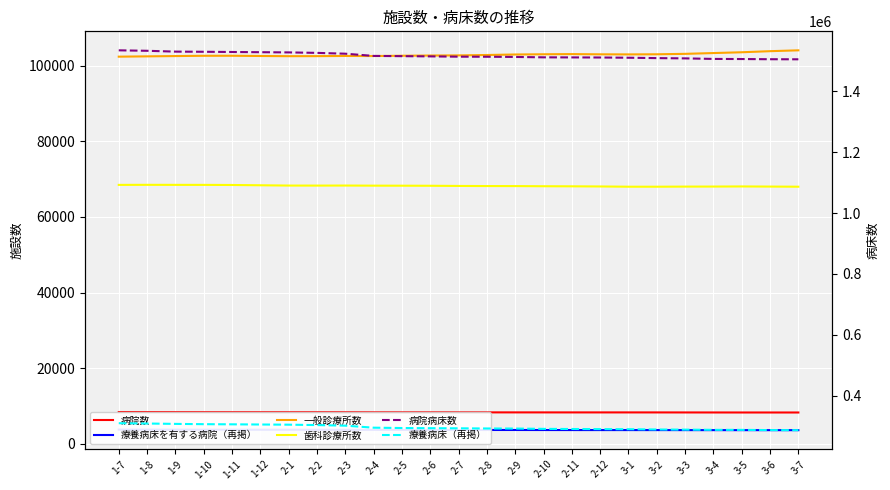

True or false: 病院数 and 病院病床数 intersect in this chart.

False